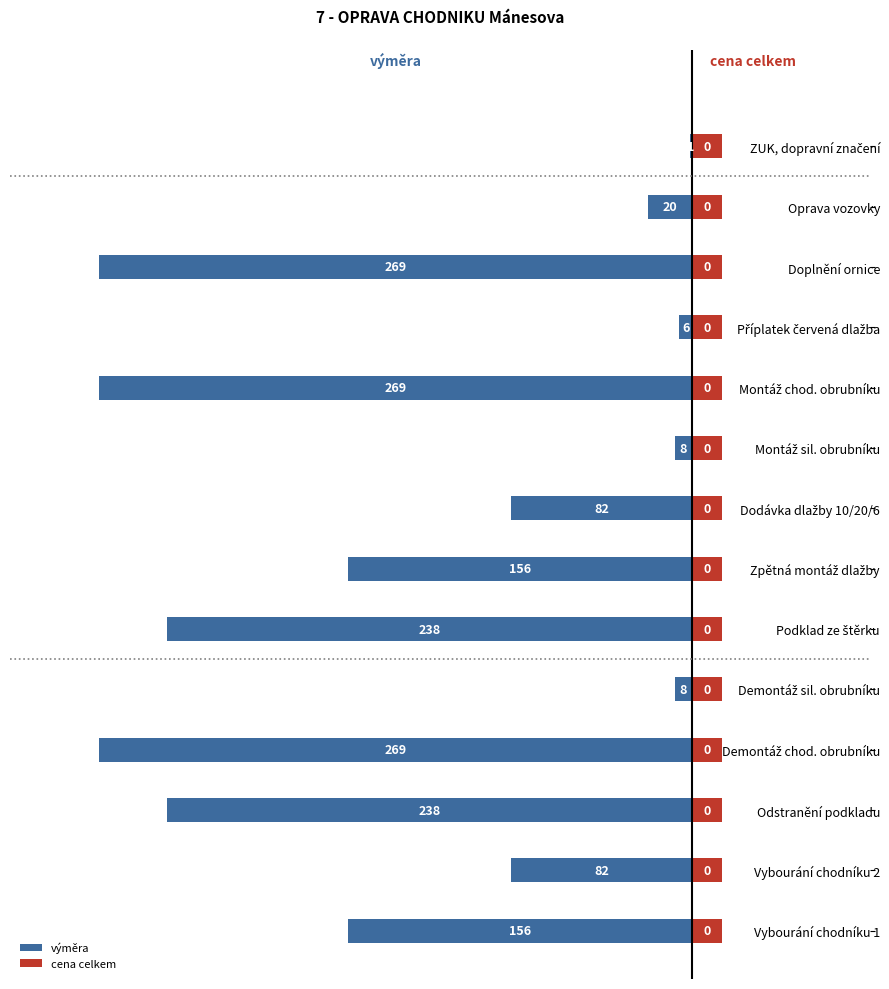

How many values in the výměra series are below -82?

7